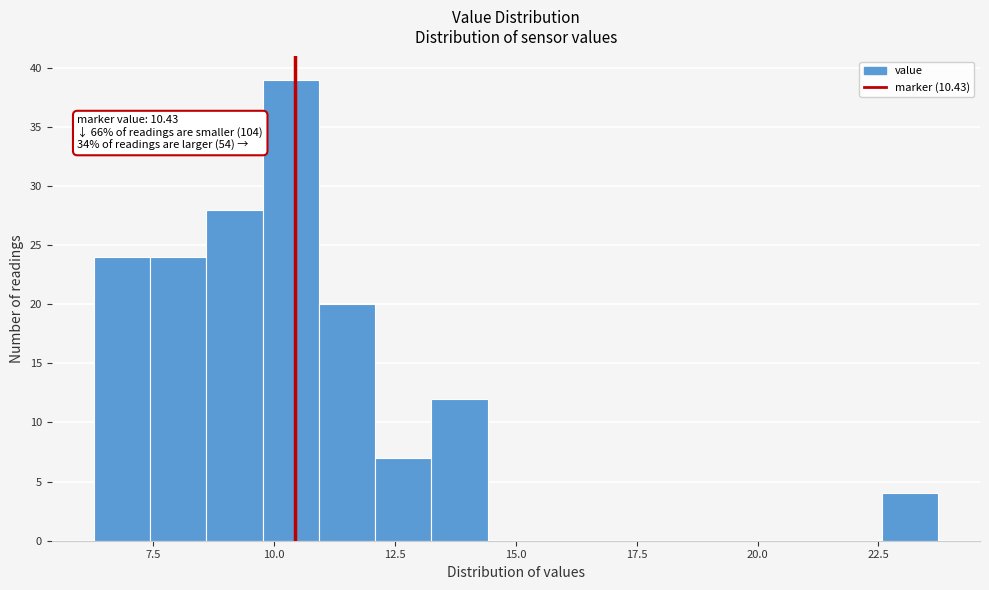

Read against the x-axis, roughly where is the centre of the tallest bar?

10.5